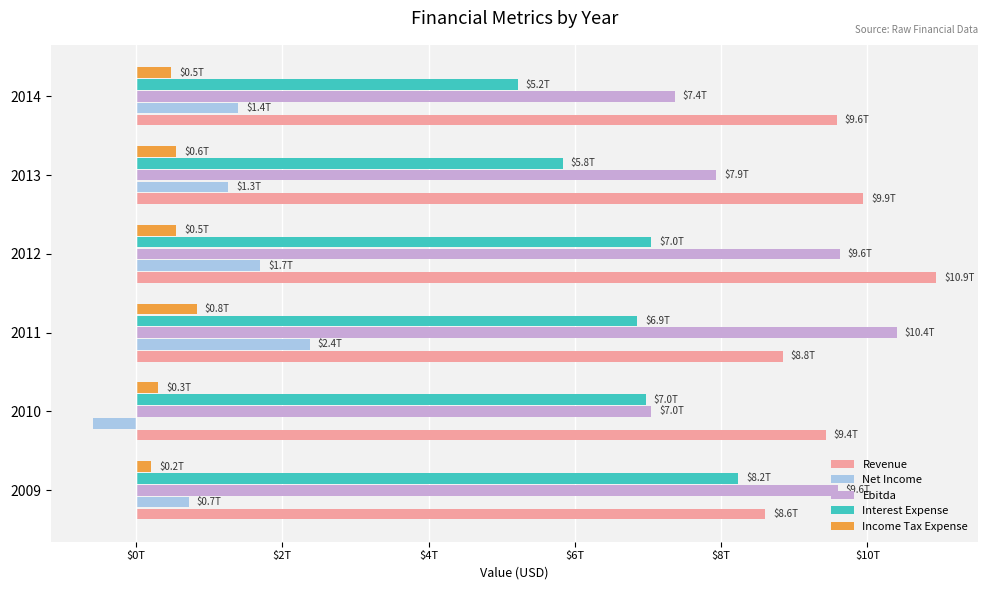

How many Net Income values are between 720641000000 and 1702913000000?

4